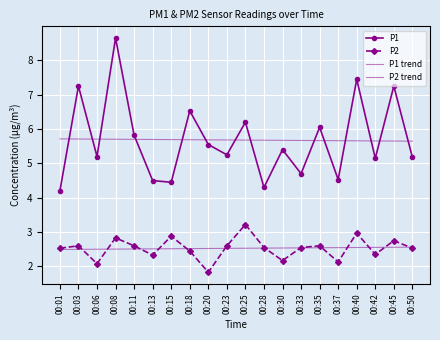

At which label does P1 first exceed 5?

00:03